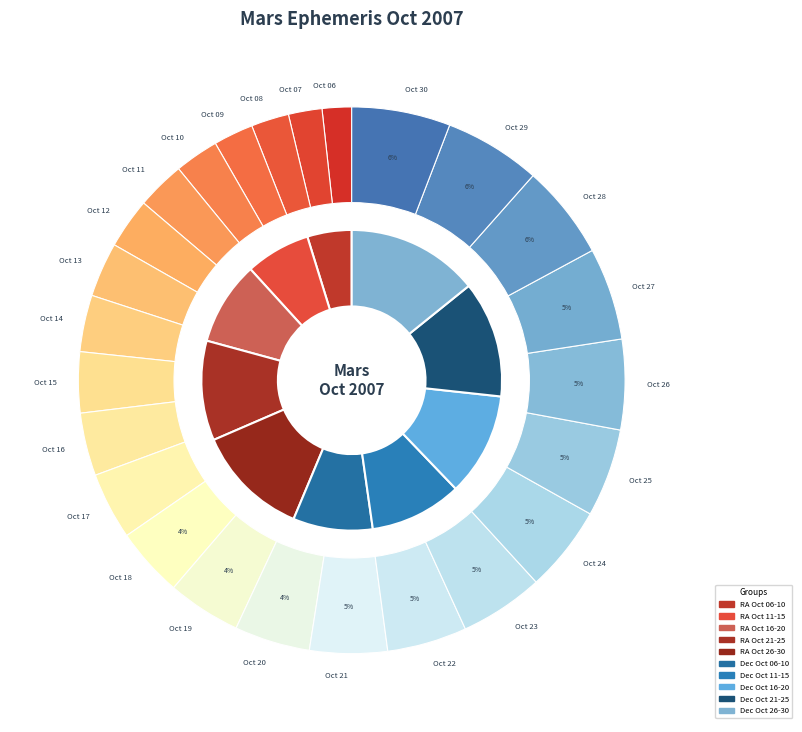

How many segments does this pie chart have?

25